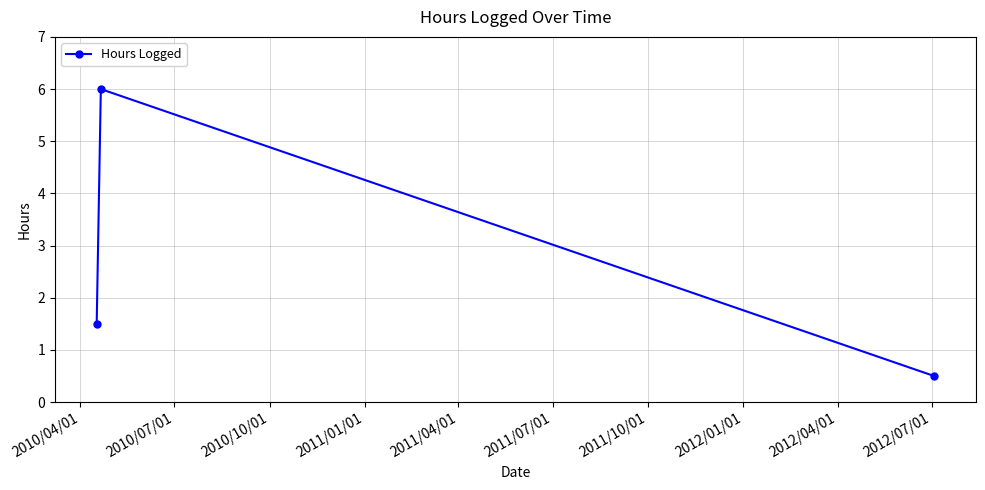

What is the greatest value displayed?

6.0